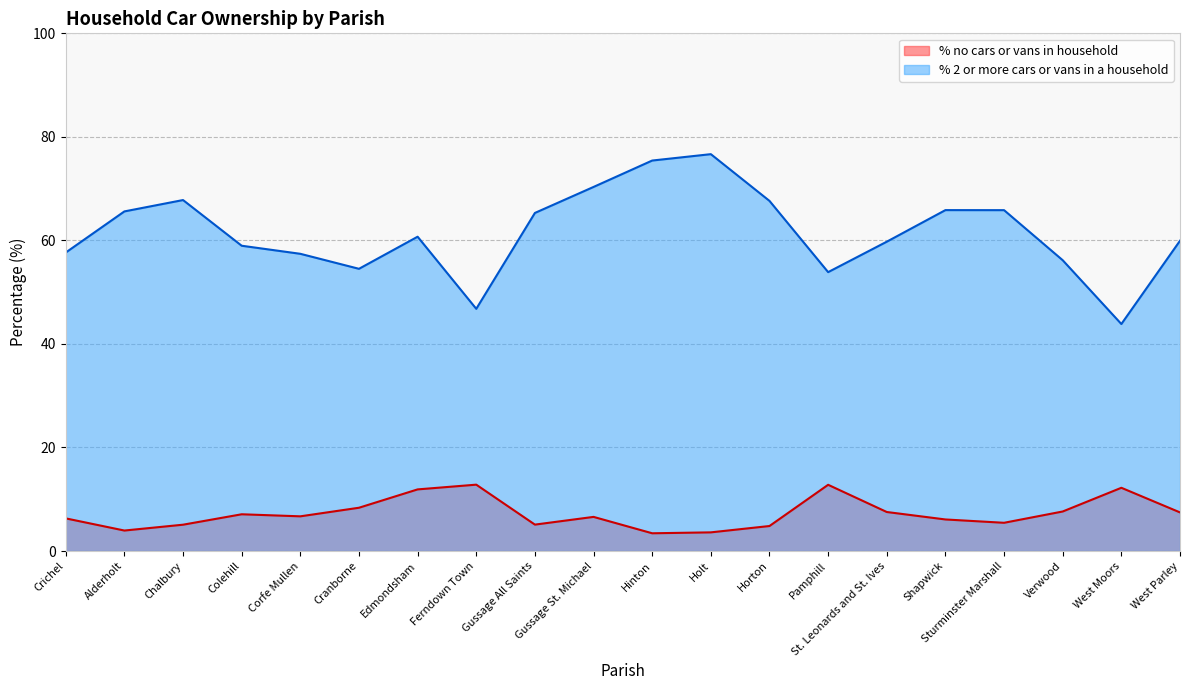

How many lines are shown in the chart?

2